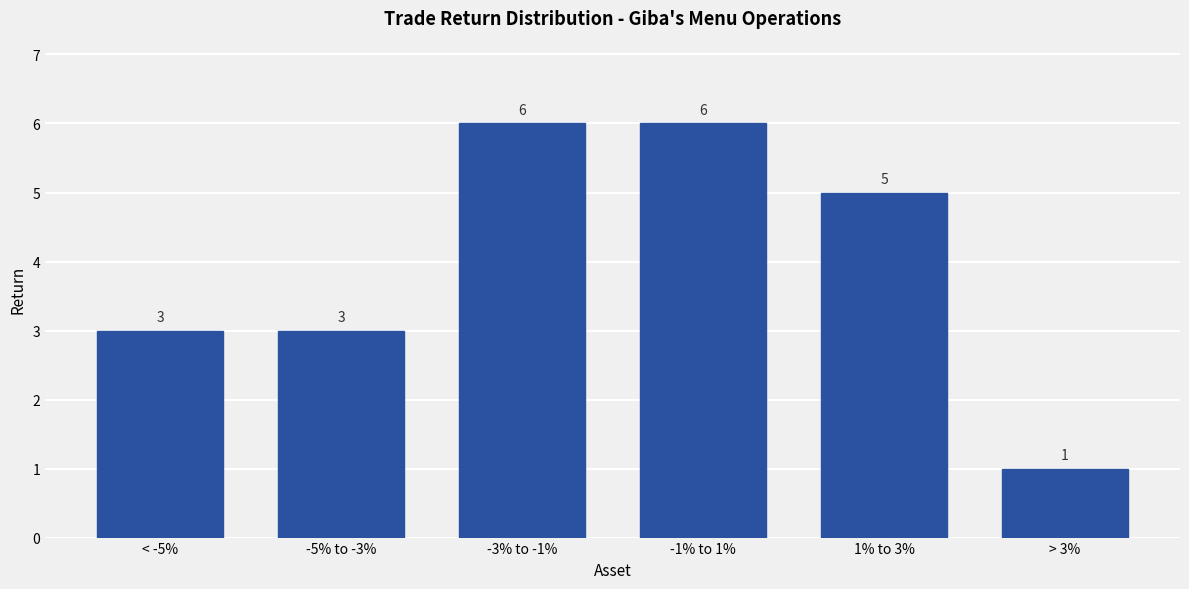

Reading left to right, what are all the values shown in this chart?

< -5%=3	-5% to -3%=3	-3% to -1%=6	-1% to 1%=6	1% to 3%=5	> 3%=1